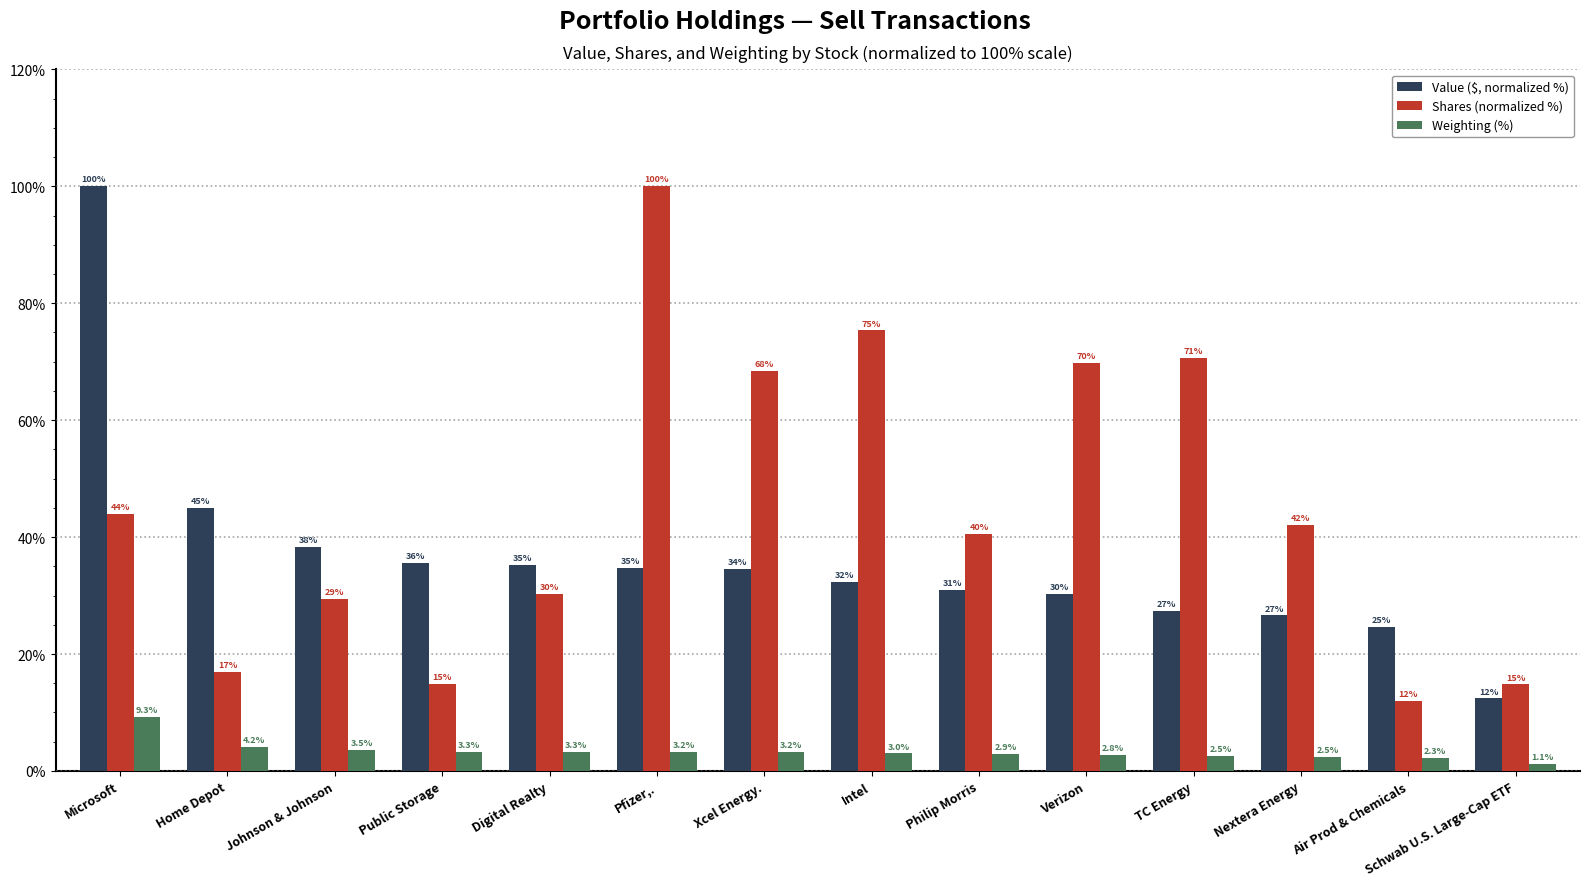

What position from the left is Verizon?

10